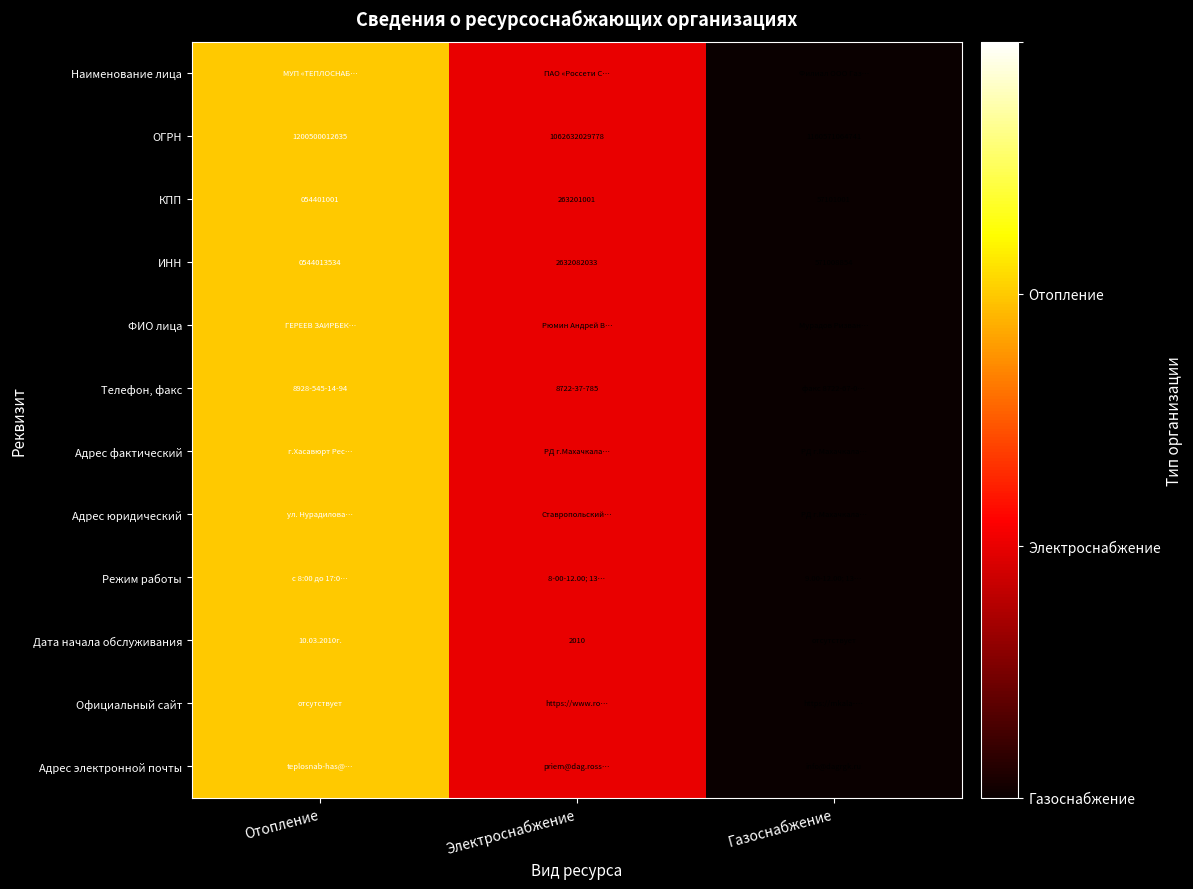

Rank the categories by ОГРН value from lowest to highest.

Электроснабжение, Газоснабжение, Отопление